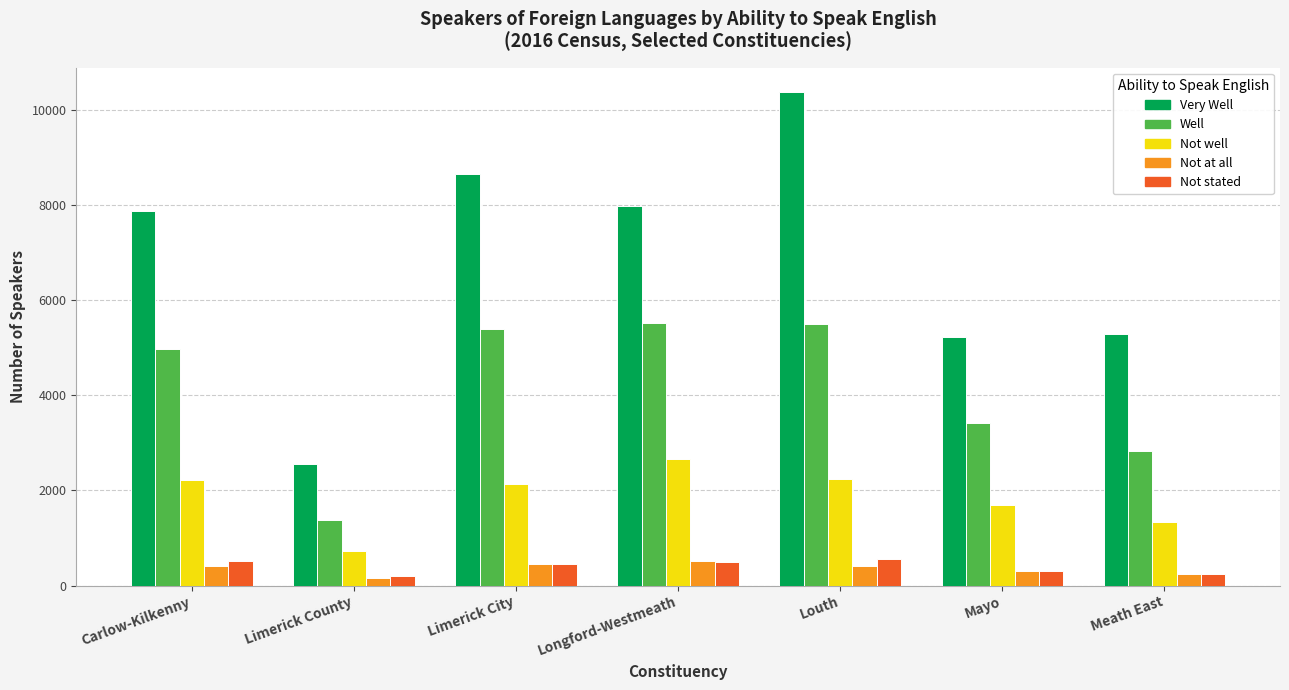

The value of Not well at Limerick County is 732. True or false?

True